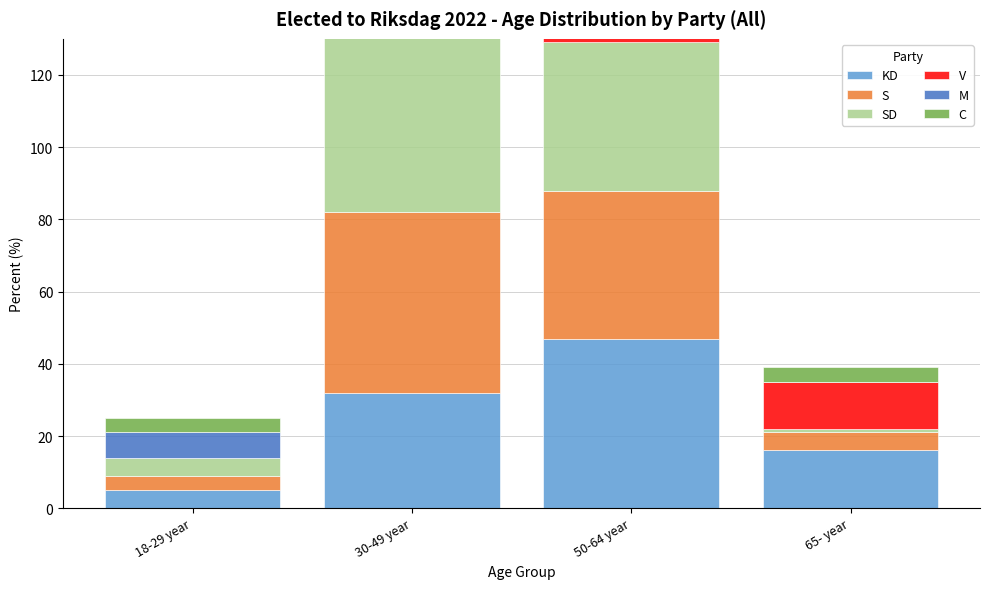

At how many categories does at least one series exceed 53?

1